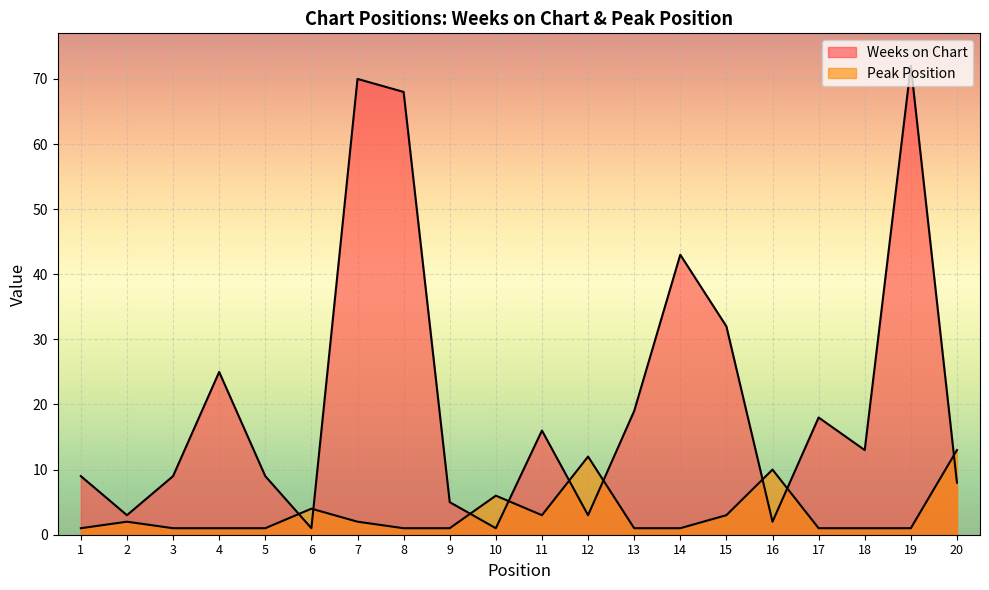

Reading left to right, what are all the values shown in this chart?

Weeks on Chart: 9	3	9	25	9	1	70	68	5	1	16	3	19	43	32	2	18	13	72	8
Peak Position: 1	2	1	1	1	4	2	1	1	6	3	12	1	1	3	10	1	1	1	13